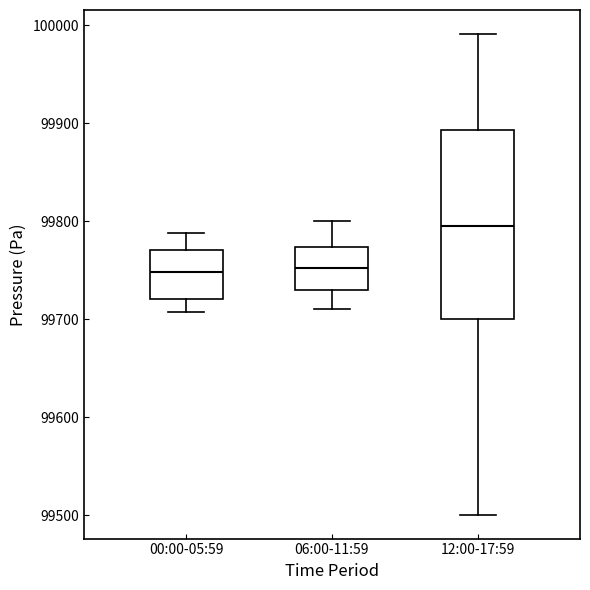

Where does the lower whisker of the box for 12:00-17:59 end on the y-axis? The values are not printed on the chart, so give them approximately, as read against the axis.

99500